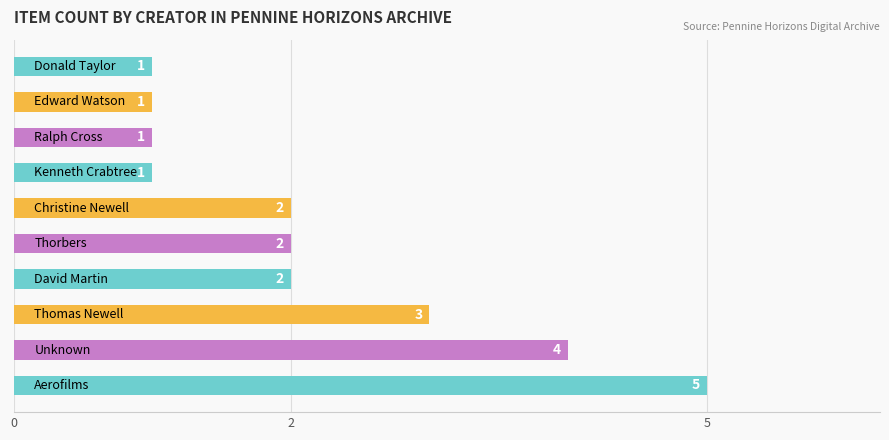

How many values are between 1 and 3?

8